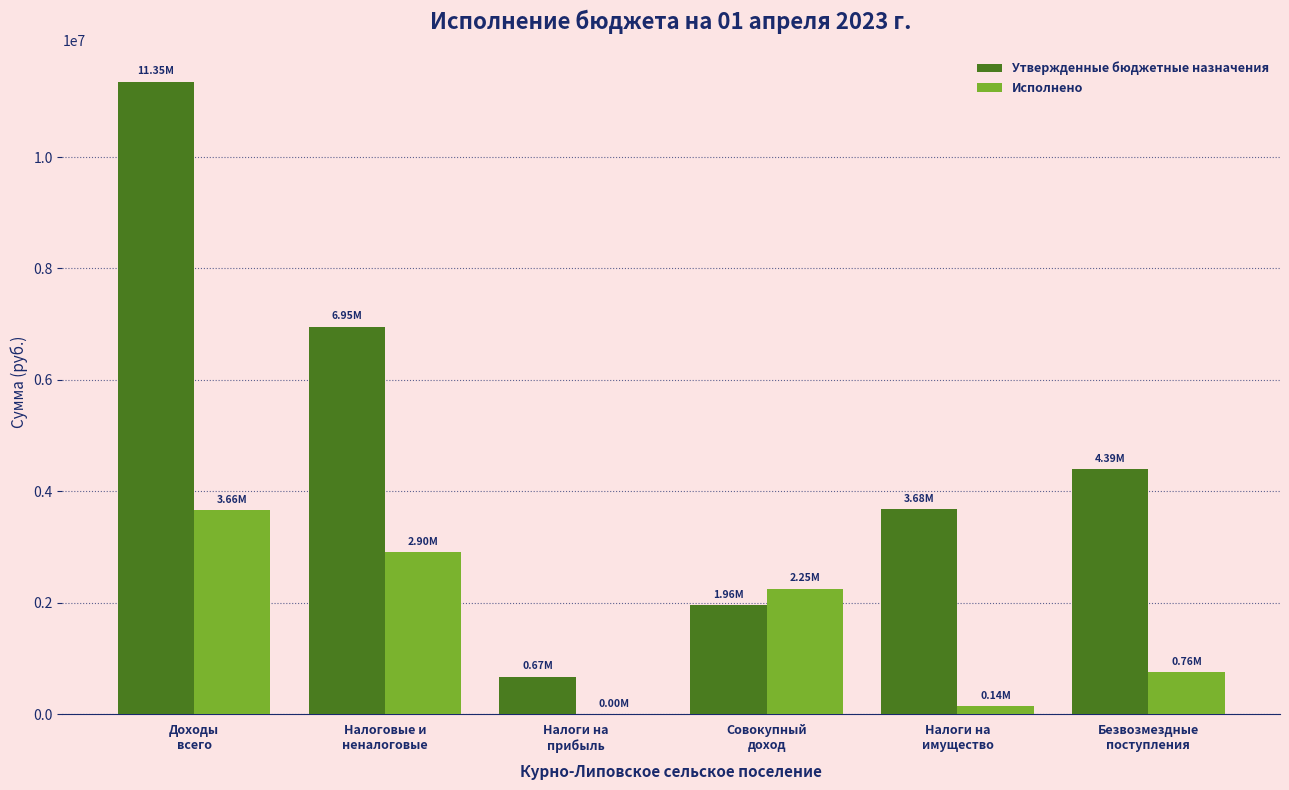

What is the sum of all Исполнено values?

9713366.3